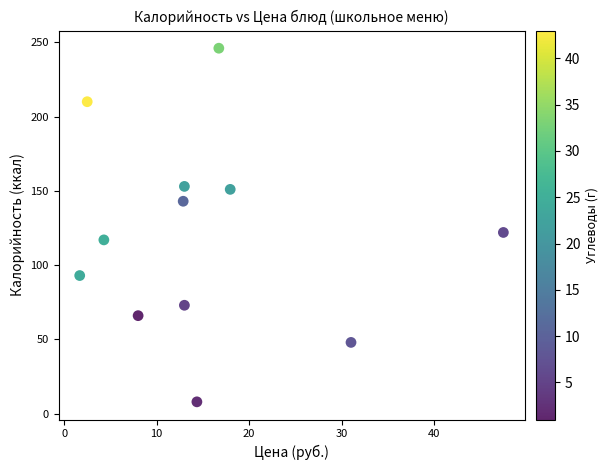

What is the average Y value?

119